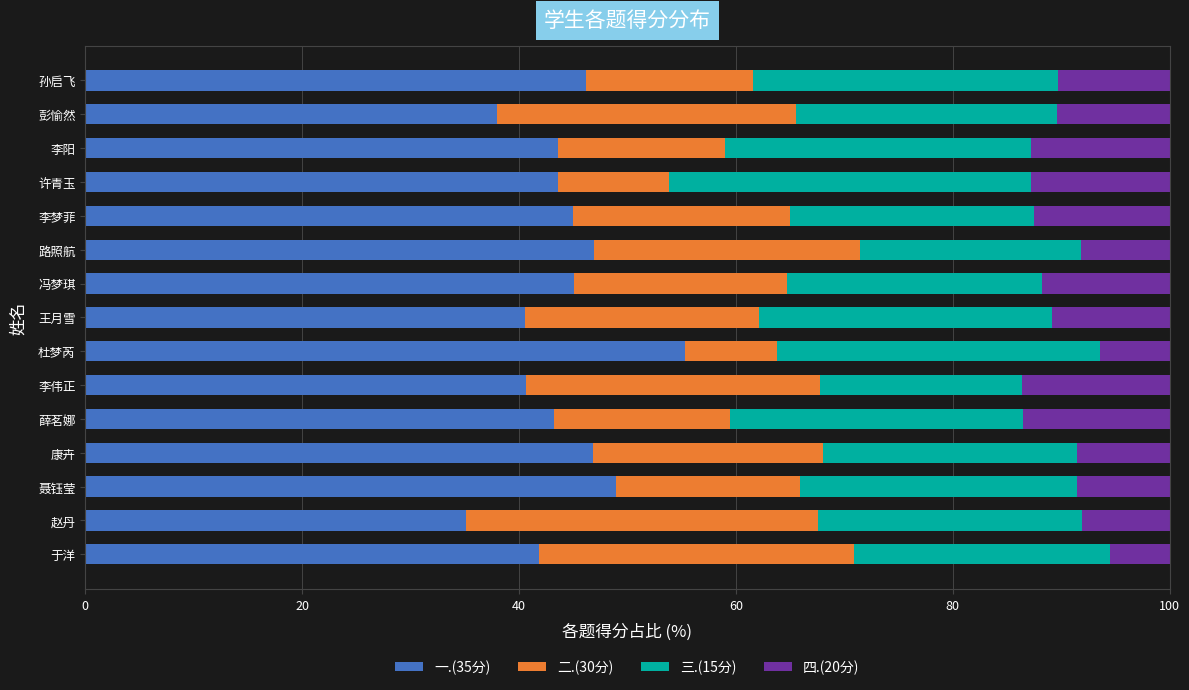

What is the total value across all series at 李梦菲?

100.0